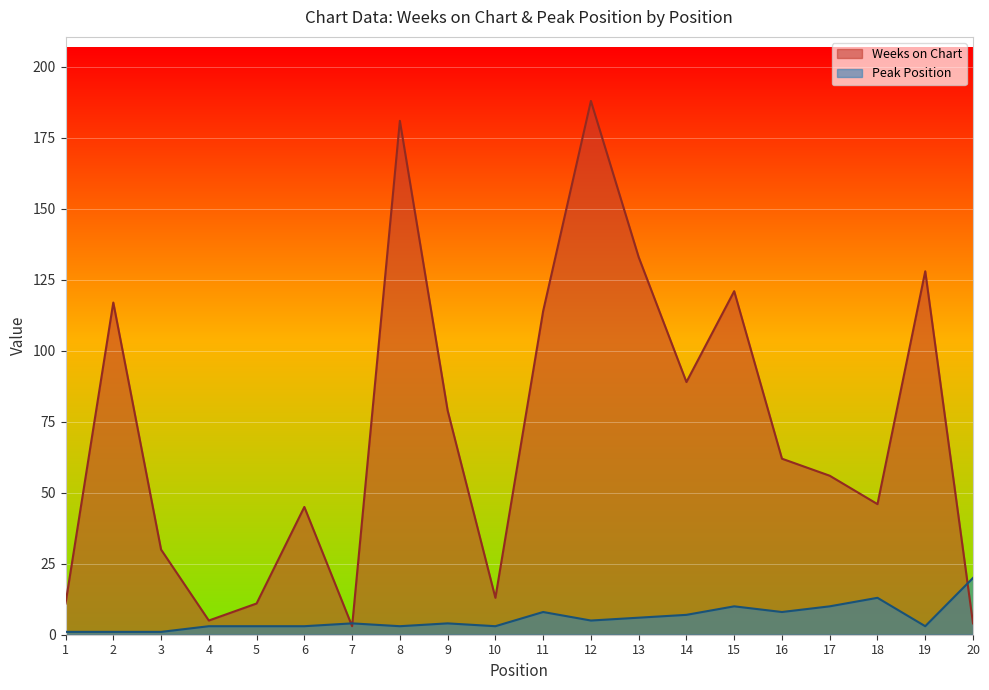

What are all the series names shown in the legend?

Weeks on Chart, Peak Position